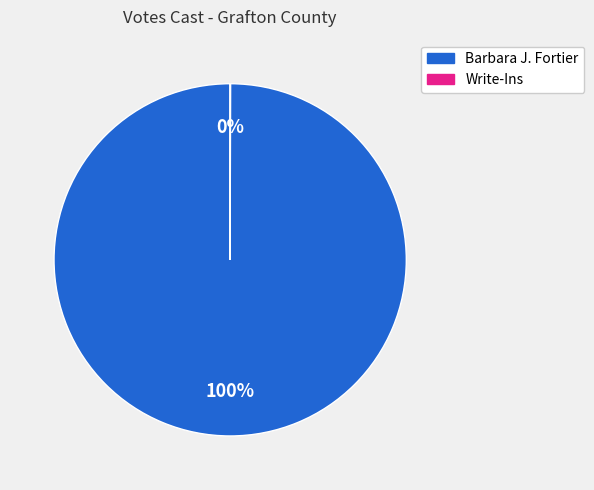

The Barbara J. Fortier slice represents 100% of the pie. True or false?

True